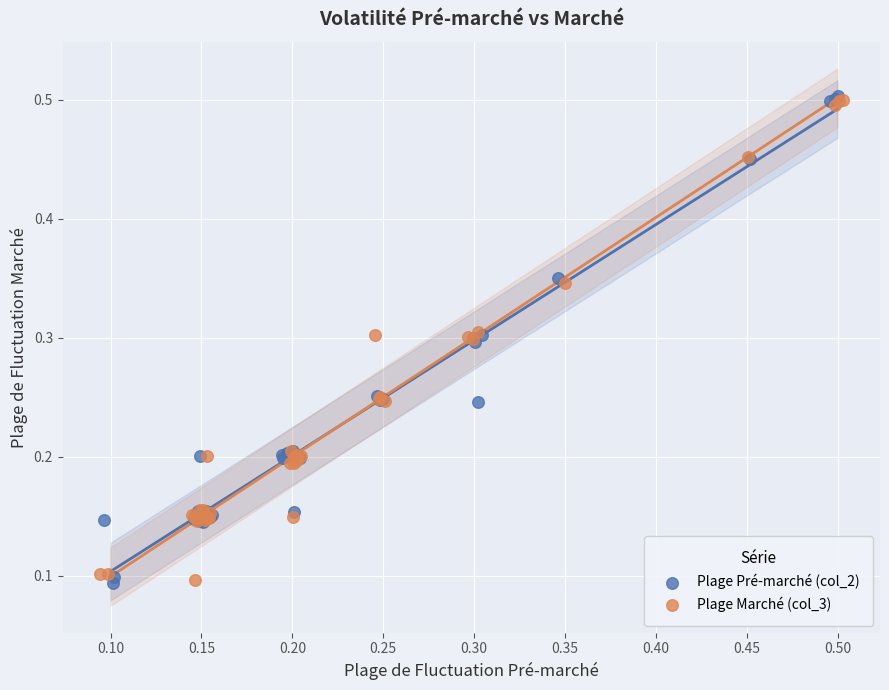

Which series has the widest spread of Y values?

Plage Pré-marché (col_2)